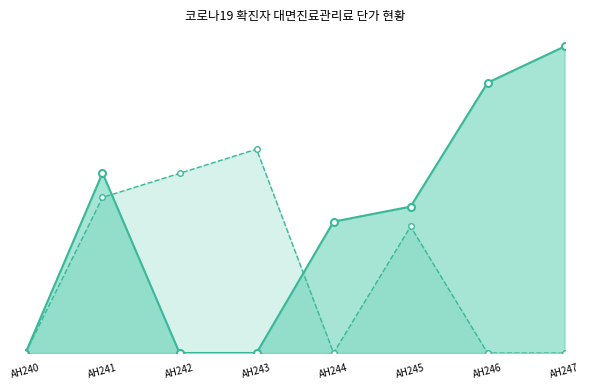

At how many categories does at least one series exceed 25773?

5